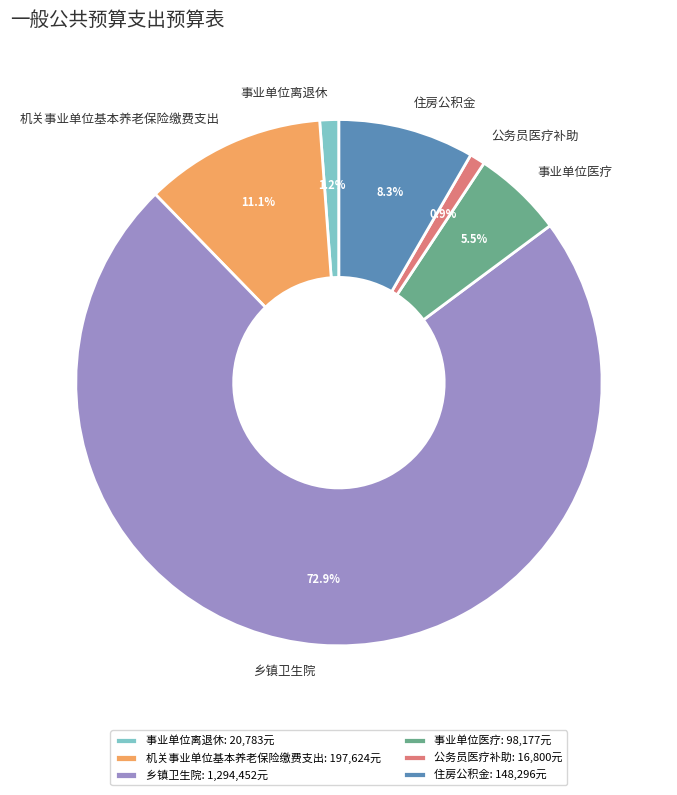

Is there a majority slice in this chart?

Yes